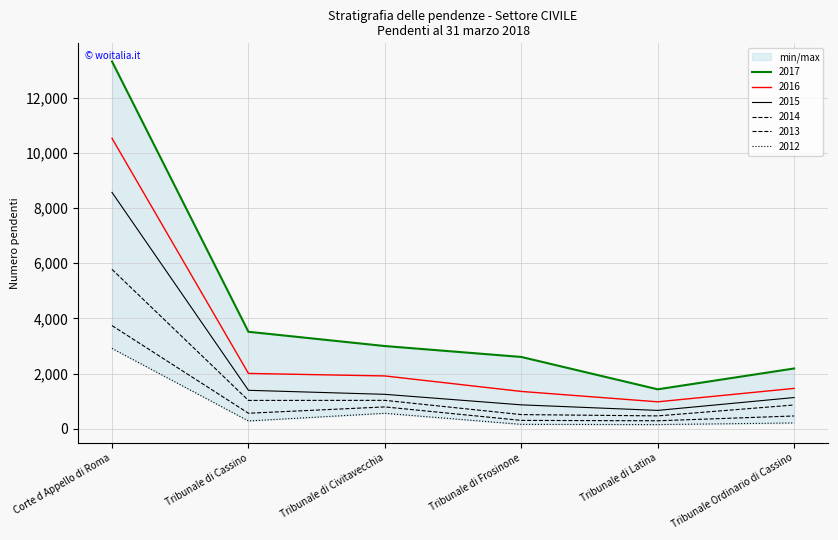

Which series has the largest range (max minus min)?

2017